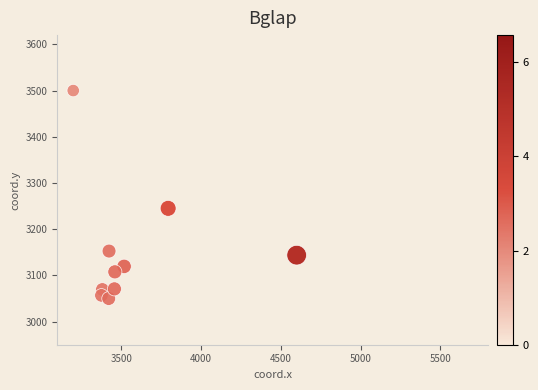

What is the average X value?

3563.8